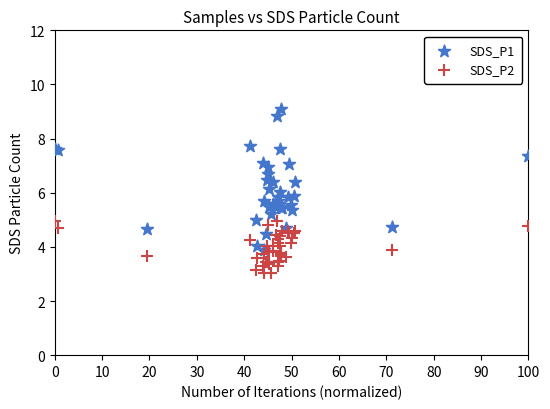

Which series contains the lowest Y value?

SDS_P2